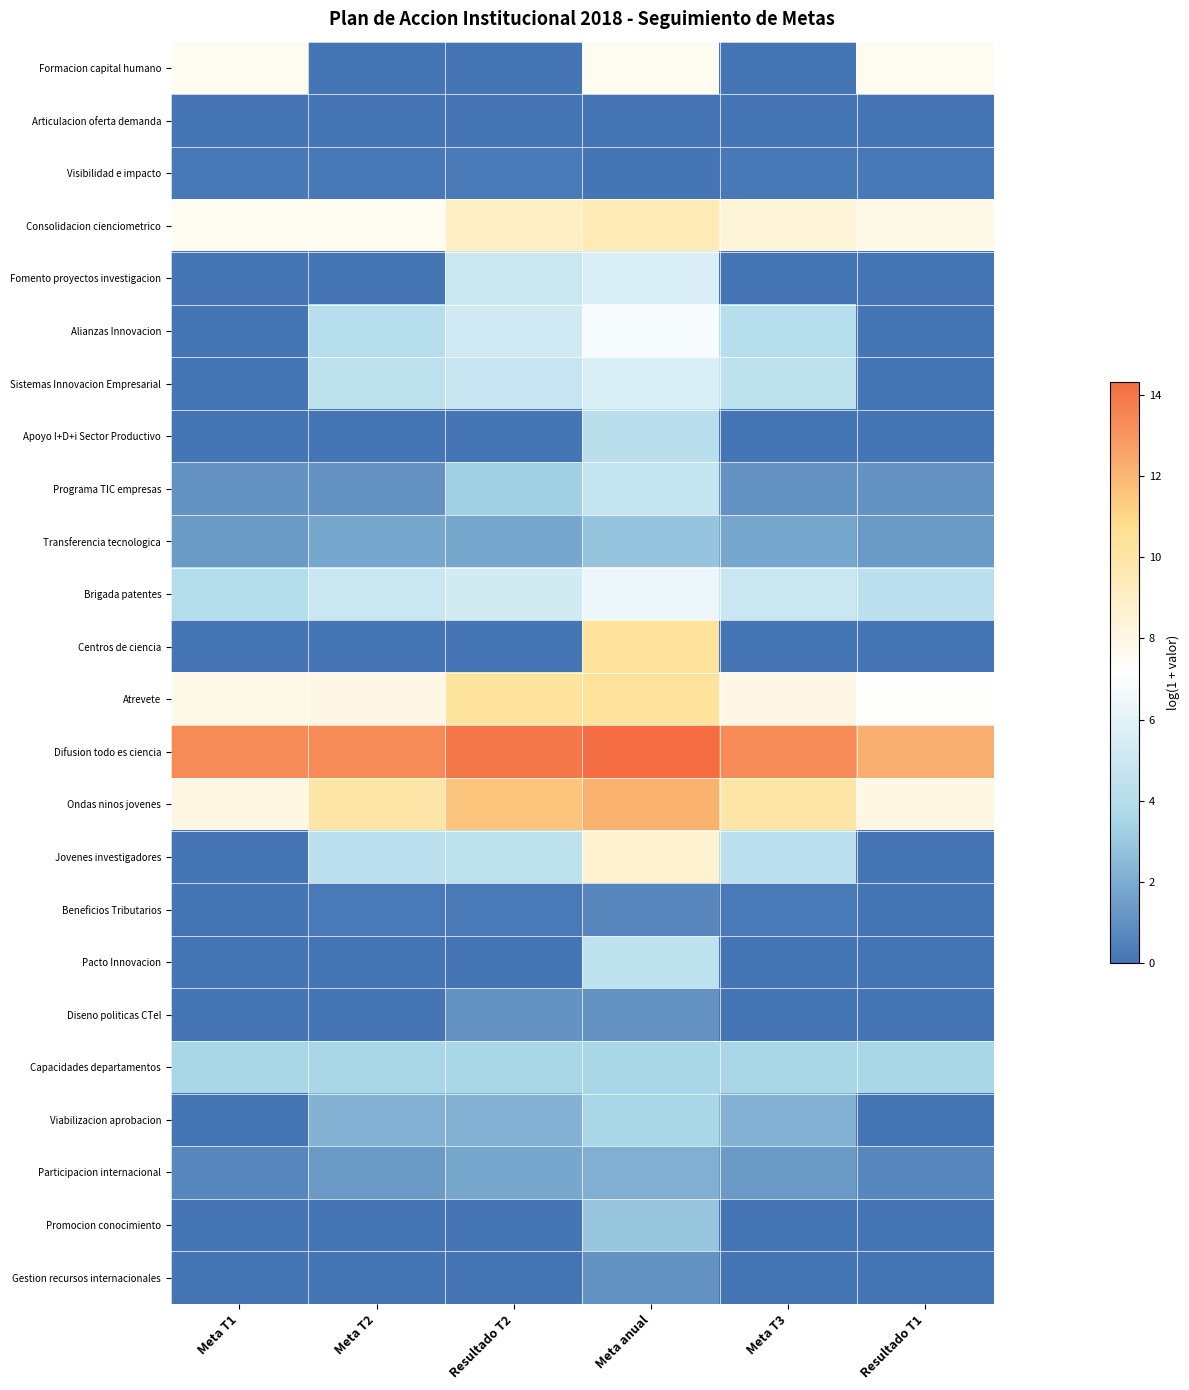

Reading right to left, list all the values displayed in this chart.

Formacion capital humano: Resultado T1=7.6	Meta T3=0.0	Meta anual=7.6	Resultado T2=0.0	Meta T2=0.0	Meta T1=7.6
Articulacion oferta demanda: Resultado T1=0.0	Meta T3=0.0	Meta anual=0.0	Resultado T2=0.0	Meta T2=0.0	Meta T1=0.0
Visibilidad e impacto: Resultado T1=0.1	Meta T3=0.1	Meta anual=0.0	Resultado T2=0.2	Meta T2=0.1	Meta T1=0.1
Consolidacion cienciometrico: Resultado T1=7.9	Meta T3=8.4	Meta anual=9.5	Resultado T2=8.9	Meta T2=7.6	Meta T1=7.6
Fomento proyectos investigacion: Resultado T1=0.0	Meta T3=0.0	Meta anual=5.6	Resultado T2=4.9	Meta T2=0.0	Meta T1=0.0
Alianzas Innovacion: Resultado T1=0.0	Meta T3=4.1	Meta anual=6.8	Resultado T2=5.1	Meta T2=4.1	Meta T1=0.0
Sistemas Innovacion Empresarial: Resultado T1=0.0	Meta T3=4.4	Meta anual=5.6	Resultado T2=4.8	Meta T2=4.4	Meta T1=0.0
Apoyo I+D+i Sector Productivo: Resultado T1=0.0	Meta T3=0.0	Meta anual=4.2	Resultado T2=0.0	Meta T2=0.0	Meta T1=0.0
Programa TIC empresas: Resultado T1=1.1	Meta T3=1.1	Meta anual=4.7	Resultado T2=3.2	Meta T2=1.1	Meta T1=1.1
Transferencia tecnologica: Resultado T1=1.4	Meta T3=1.8	Meta anual=2.9	Resultado T2=1.8	Meta T2=1.8	Meta T1=1.4
Brigada patentes: Resultado T1=4.3	Meta T3=4.9	Meta anual=6.4	Resultado T2=5.3	Meta T2=4.9	Meta T1=4.0
Centros de ciencia: Resultado T1=0.0	Meta T3=0.0	Meta anual=10.3	Resultado T2=0.0	Meta T2=0.0	Meta T1=0.0
Atrevete: Resultado T1=7.2	Meta T3=8.0	Meta anual=10.3	Resultado T2=10.2	Meta T2=8.0	Meta T1=7.9
Difusion todo es ciencia: Resultado T1=12.2	Meta T3=13.3	Meta anual=14.3	Resultado T2=13.9	Meta T2=13.3	Meta T1=13.3
Ondas ninos jovenes: Resultado T1=8.0	Meta T3=9.9	Meta anual=12.2	Resultado T2=11.5	Meta T2=9.9	Meta T1=8.0
Jovenes investigadores: Resultado T1=0.0	Meta T3=4.3	Meta anual=8.7	Resultado T2=4.4	Meta T2=4.3	Meta T1=0.0
Beneficios Tributarios: Resultado T1=0.0	Meta T3=0.2	Meta anual=0.7	Resultado T2=0.2	Meta T2=0.2	Meta T1=0.0
Pacto Innovacion: Resultado T1=0.0	Meta T3=0.0	Meta anual=4.4	Resultado T2=0.0	Meta T2=0.0	Meta T1=0.0
Diseno politicas CTeI: Resultado T1=0.0	Meta T3=0.0	Meta anual=1.1	Resultado T2=1.1	Meta T2=0.0	Meta T1=0.0
Capacidades departamentos: Resultado T1=3.5	Meta T3=3.5	Meta anual=3.5	Resultado T2=3.5	Meta T2=3.5	Meta T1=3.5
Viabilizacion aprobacion: Resultado T1=0.0	Meta T3=2.2	Meta anual=3.5	Resultado T2=2.2	Meta T2=2.2	Meta T1=0.0
Participacion internacional: Resultado T1=0.7	Meta T3=1.4	Meta anual=2.1	Resultado T2=1.8	Meta T2=1.4	Meta T1=0.7
Promocion conocimiento: Resultado T1=0.0	Meta T3=0.0	Meta anual=2.9	Resultado T2=0.0	Meta T2=0.0	Meta T1=0.0
Gestion recursos internacionales: Resultado T1=0.0	Meta T3=0.0	Meta anual=1.1	Resultado T2=0.0	Meta T2=0.0	Meta T1=0.0